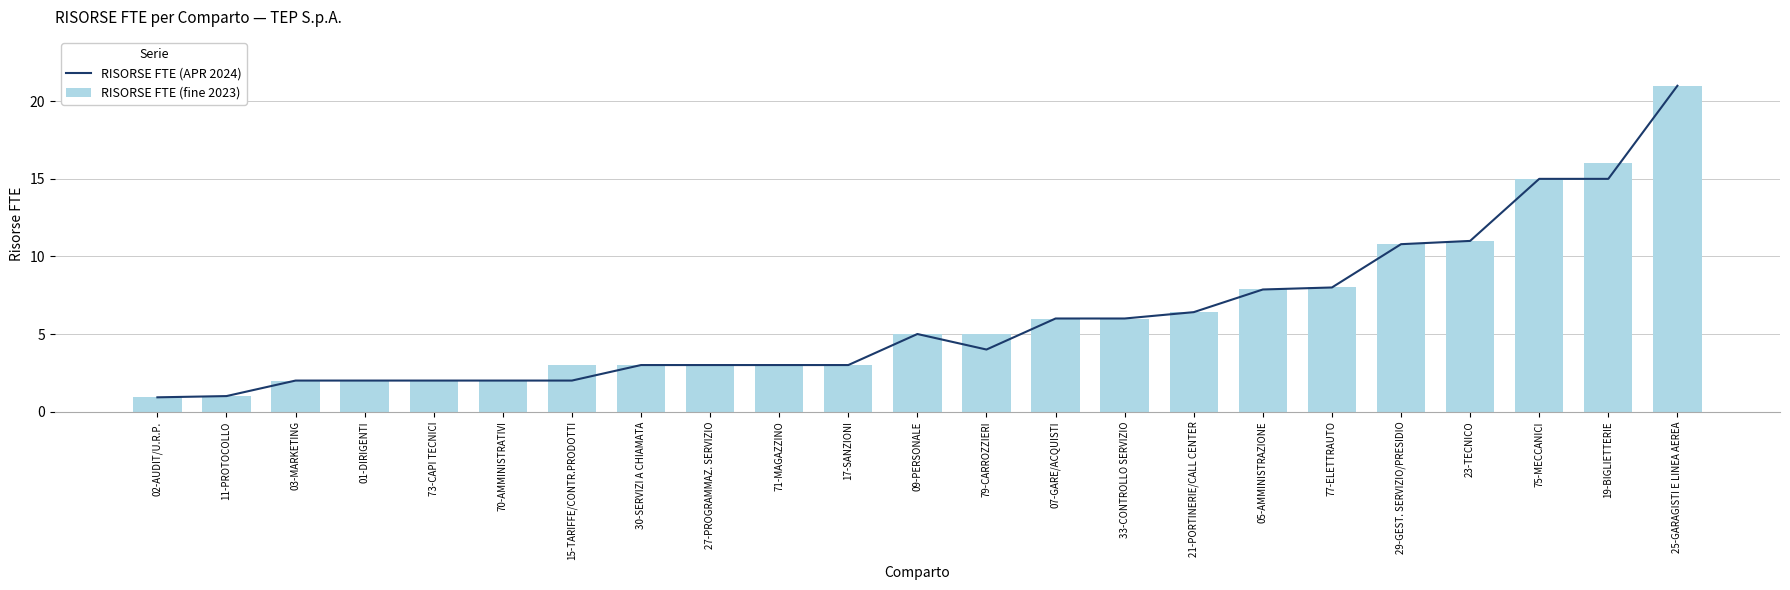

List the series in order of their overall mean, highest first.

RISORSE FTE (fine 2023), RISORSE FTE (APR 2024)